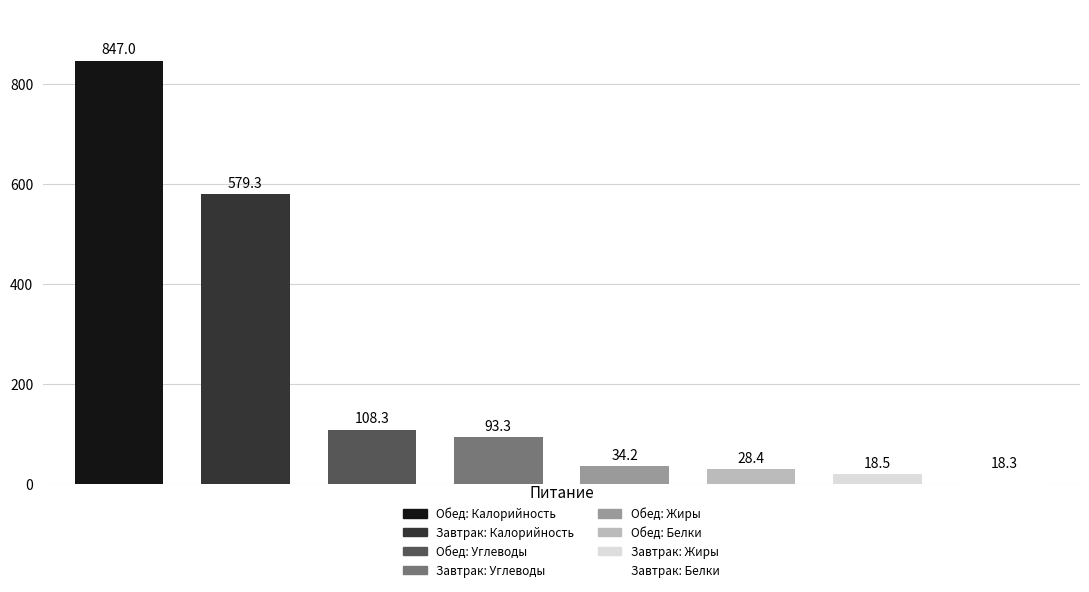

Is it true that Обед итого equals 45.4 at Углеводы?

False